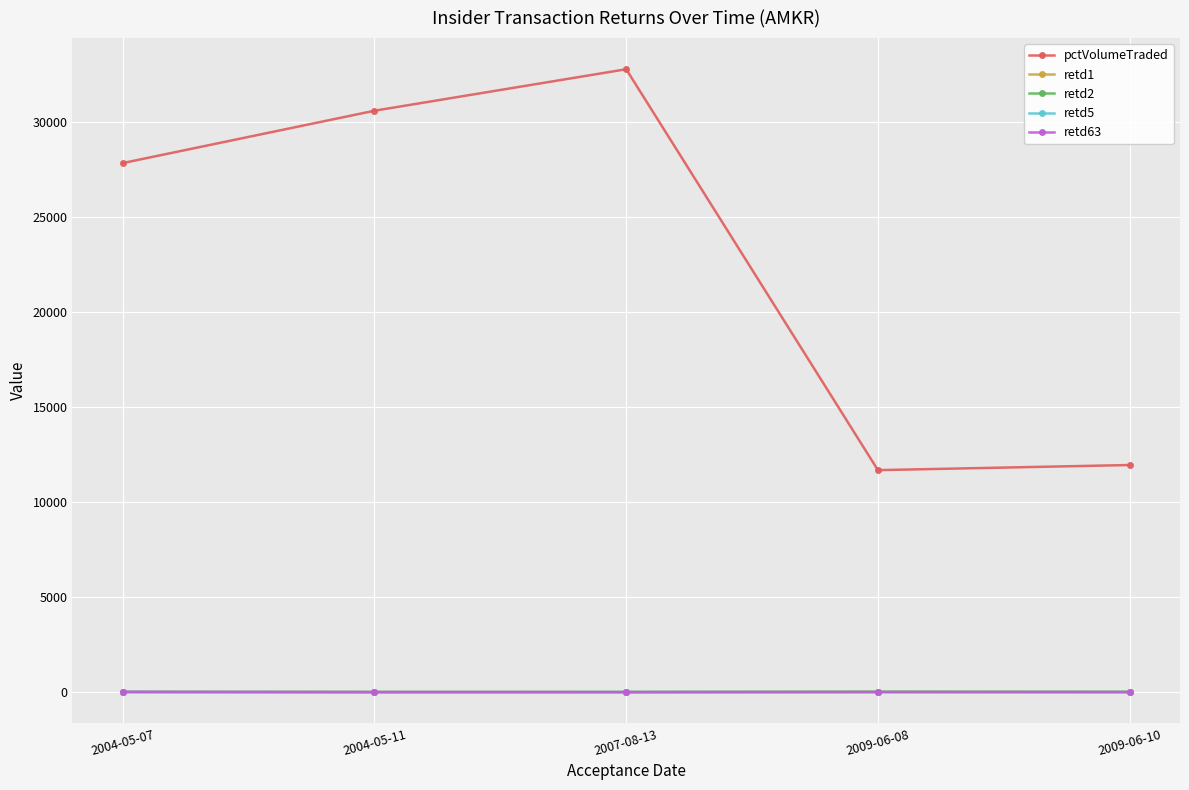

List the labels in order of pctVolumeTraded value, smallest first.

2009-06-08, 2009-06-10, 2004-05-07, 2004-05-11, 2007-08-13